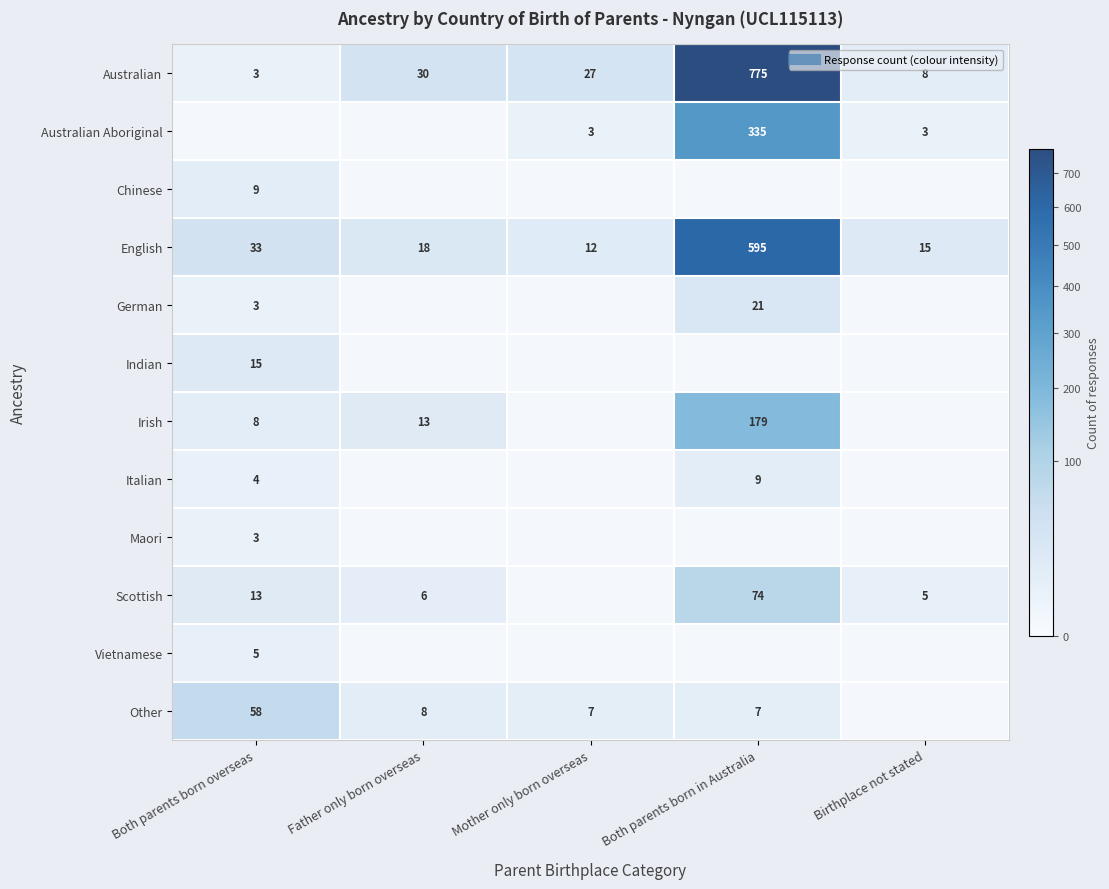

What is the difference between the maximum and minimum values in the Australian Aboriginal series?

335